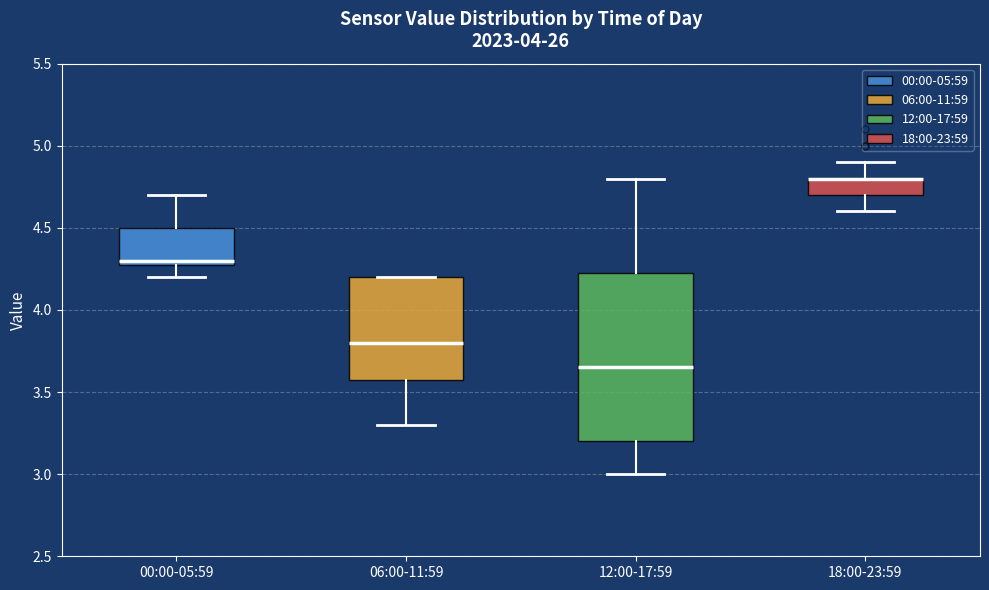

Reading left to right, read every box against the y-axis: the position of its median line, the range the box covers, and the ends of its whiskers. The values are not printed on the chart, so give them approximately, as read against the axis.

00:00-05:59: median 4.30 (just above the box's lower edge), box 4.30 to 4.50, whiskers 4.20 to 4.70
06:00-11:59: median 3.80, box 3.60 to 4.20, whiskers 3.30 to 4.20
12:00-17:59: median 3.65, box 3.20 to 4.25, whiskers 3.00 to 4.80
18:00-23:59: median 4.80 (drawn on the box's upper edge), box 4.70 to 4.80, whiskers 4.60 to 4.90